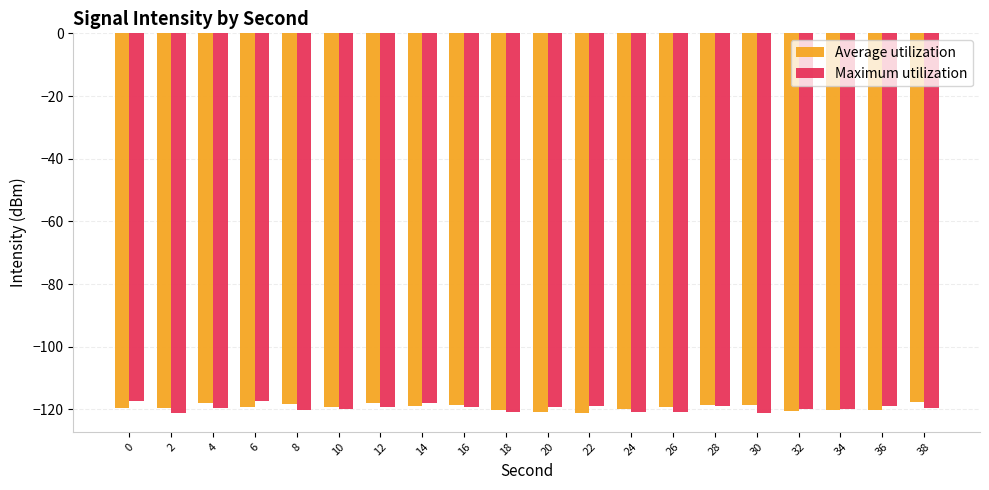

What value does the Maximum utilization series have at 6?

-117.3